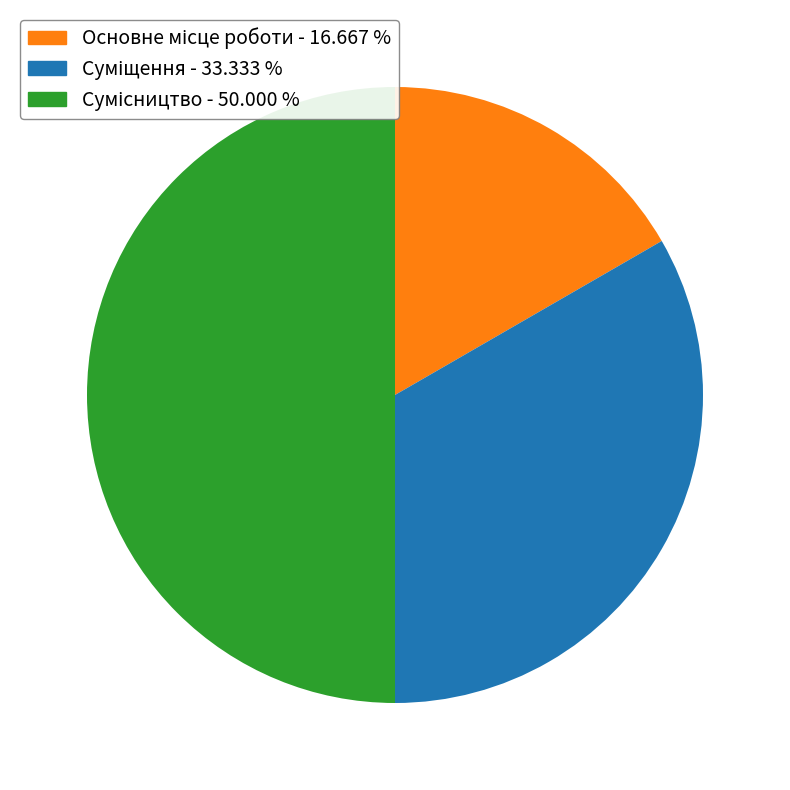

What is the change in value from Основне місце роботи to Суміщення?

+1